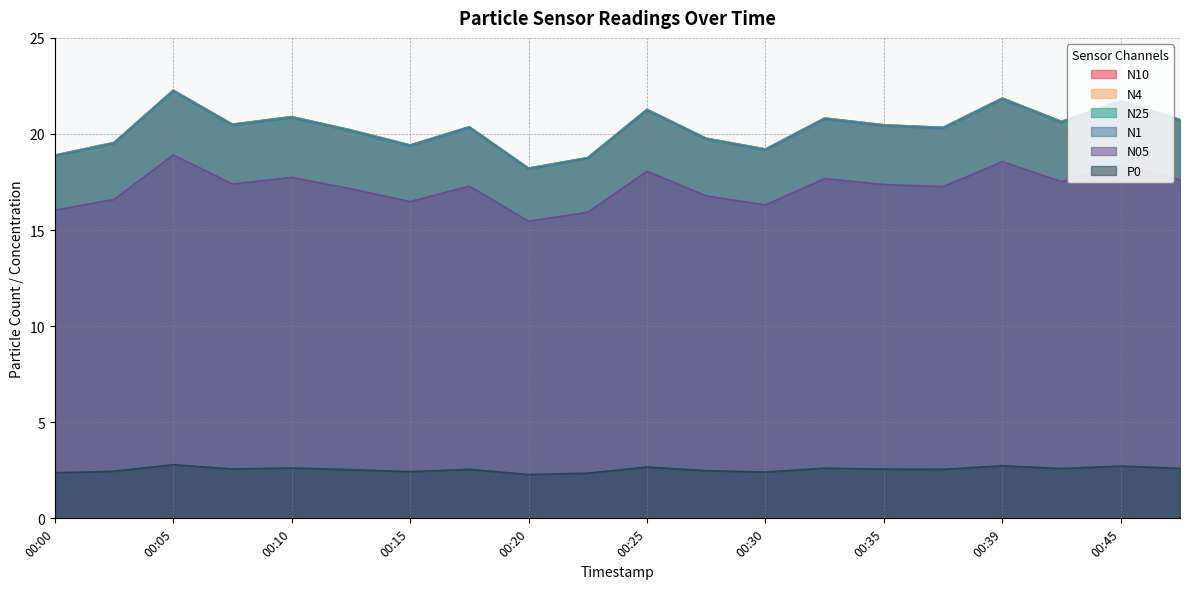

The N05 series shows 17.1 at 00:12. True or false?

True